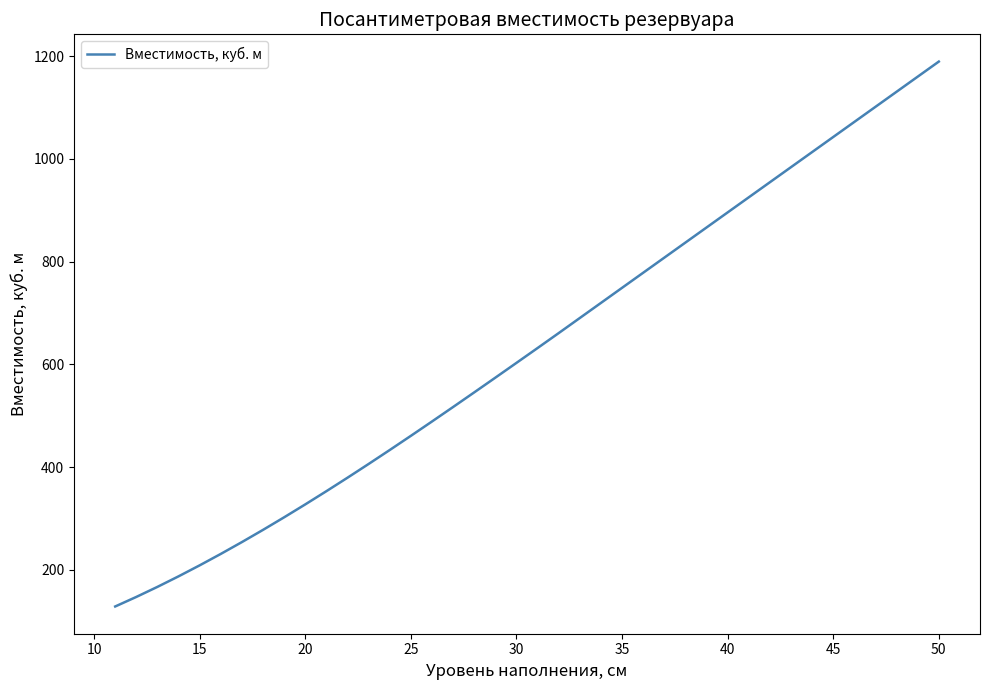

What is the smallest value displayed?

128.8